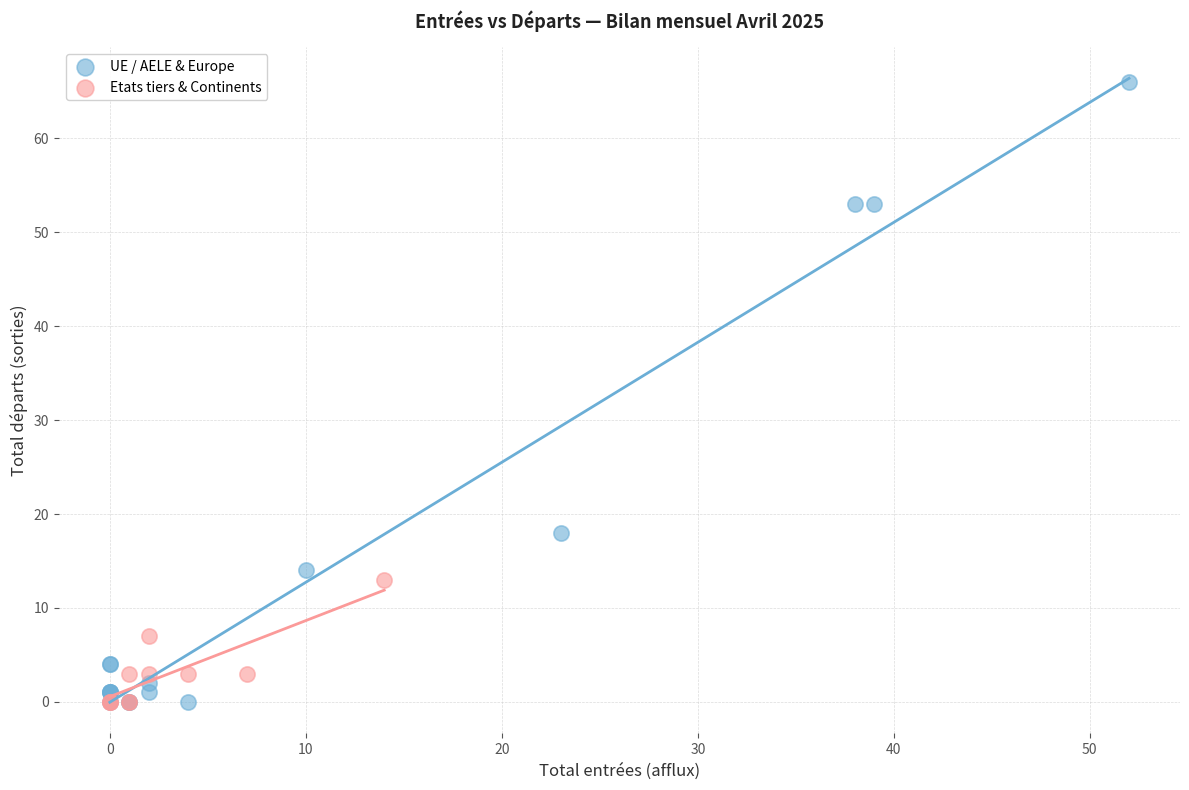

Which series has the widest spread of Y values?

UE / AELE & Europe